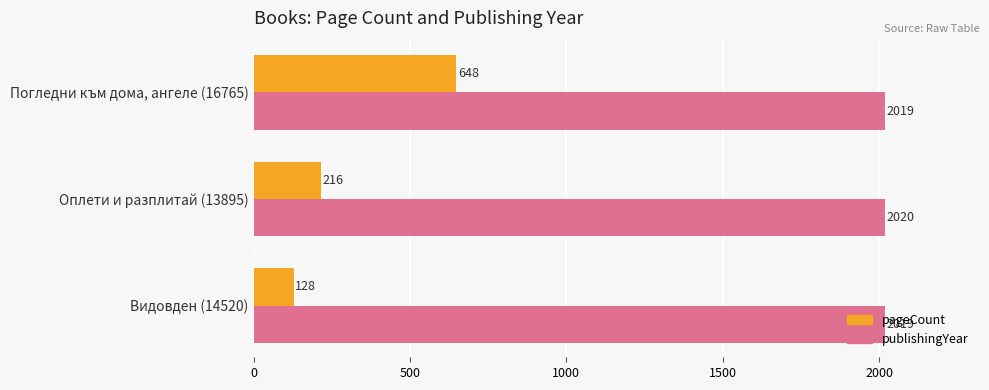

What is the average value of the publishingYear series?

2019